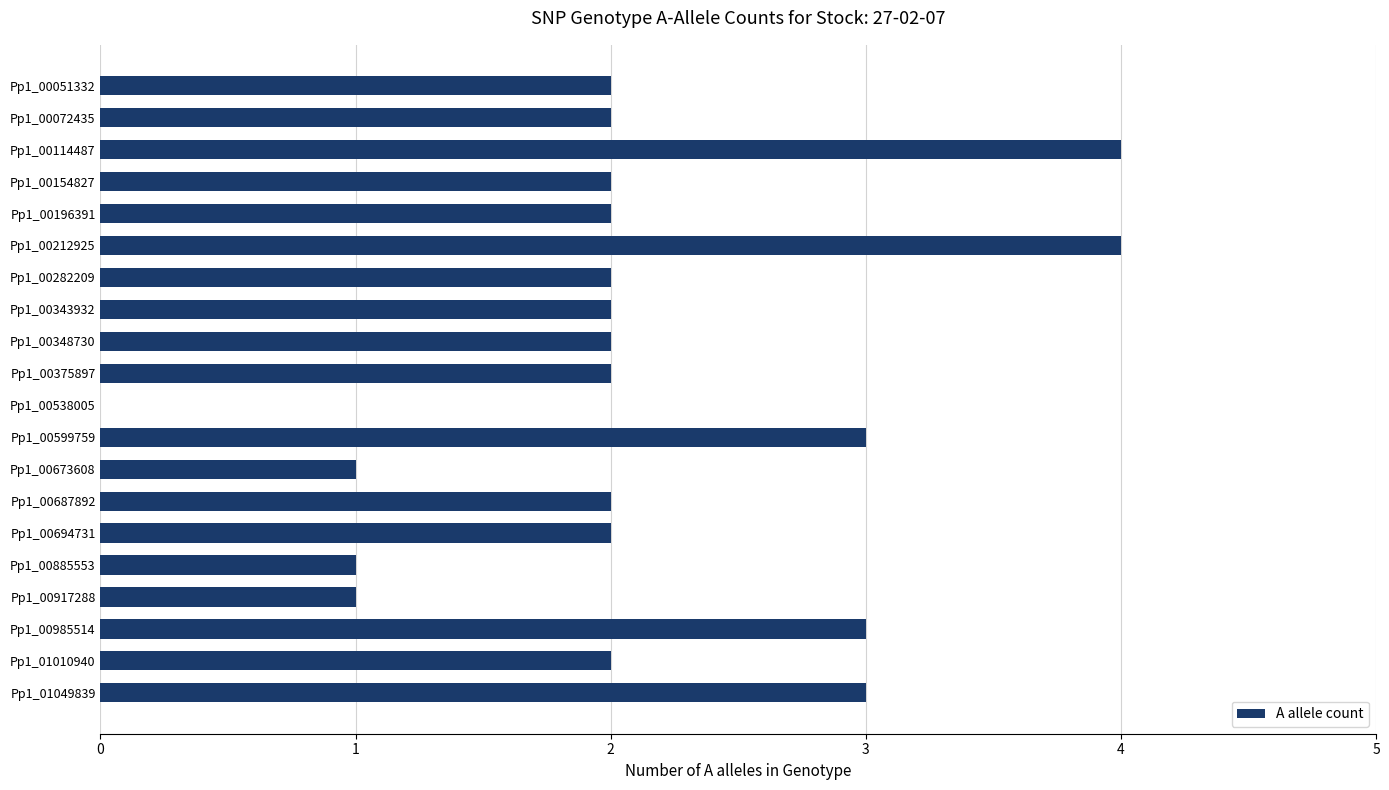

Is it true that the value at Pp1_00114487 is 4?

True